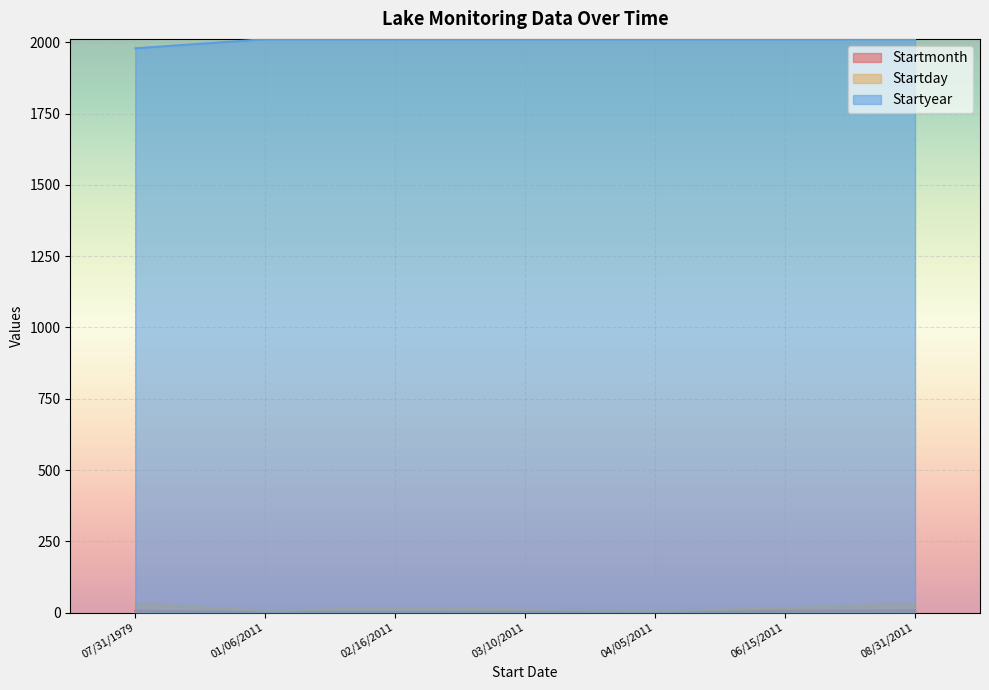

How many distinct data groups are displayed?

3